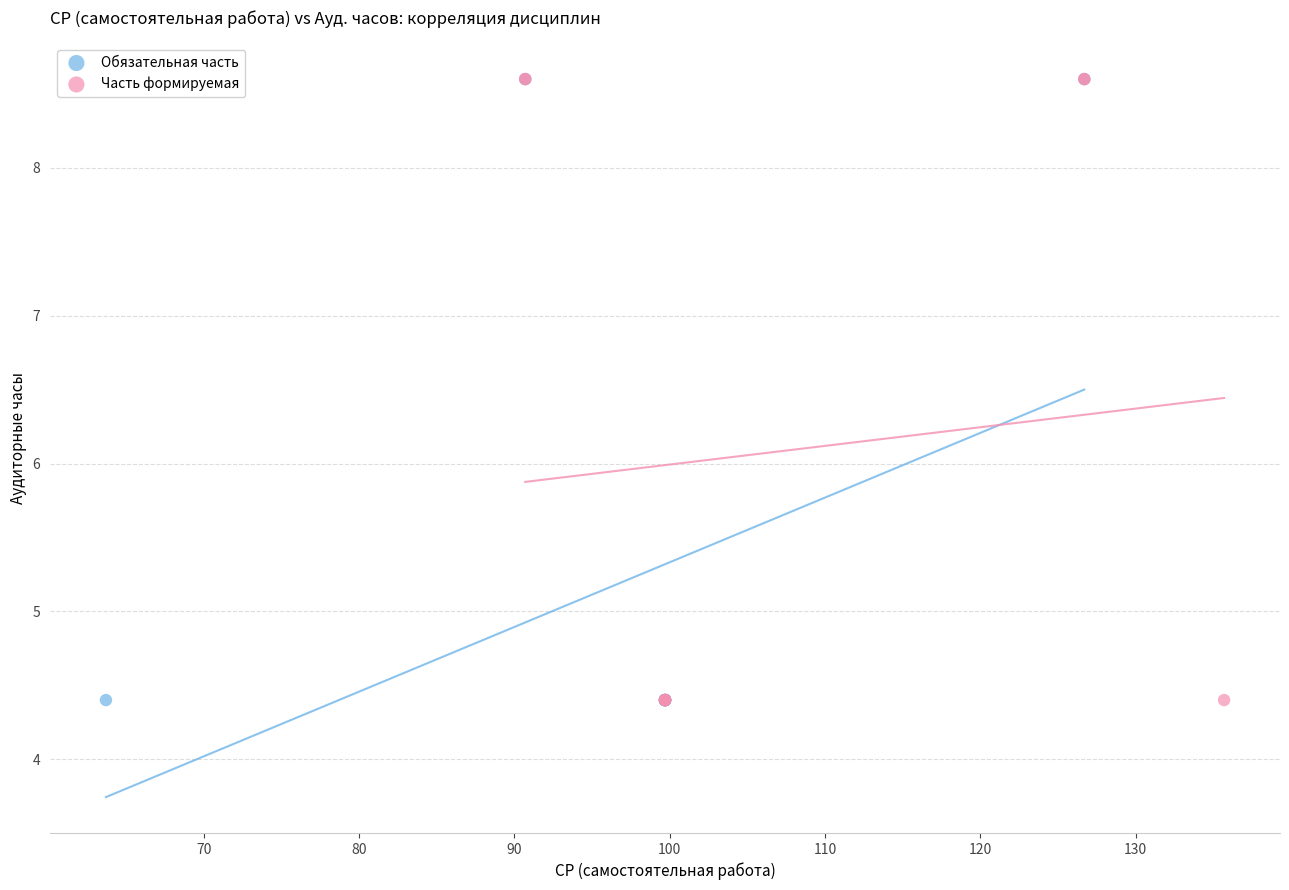

What are all the series names shown in the legend?

Обязательная часть, Часть формируемая